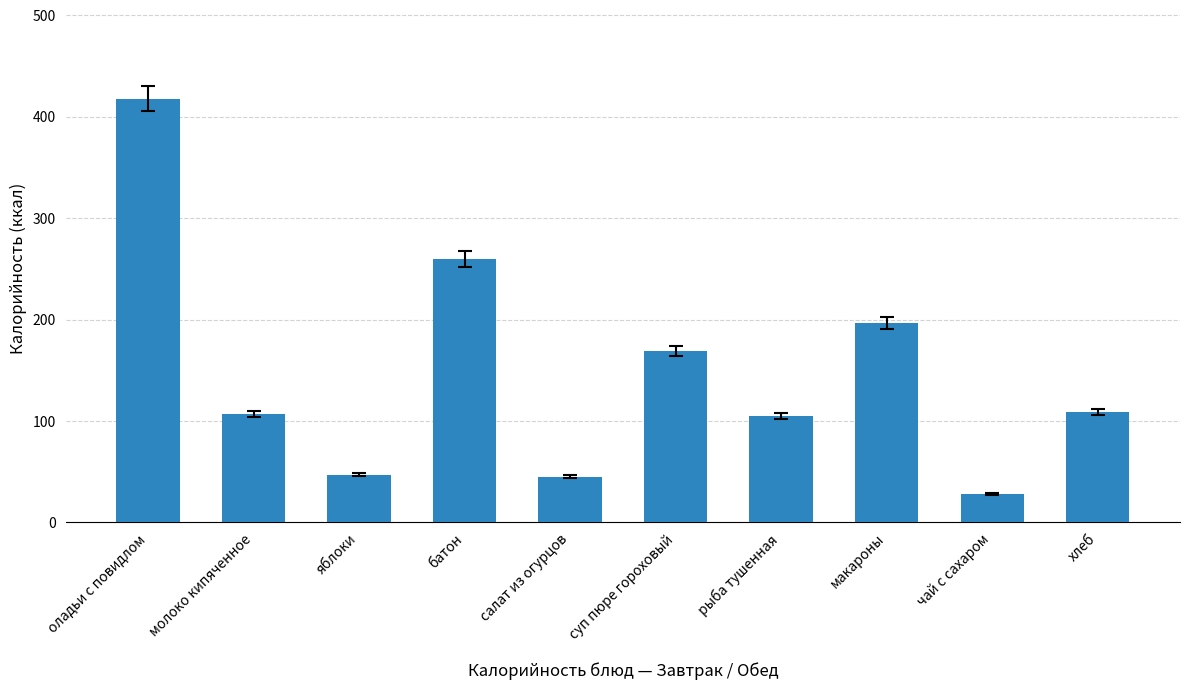

What is the sum of the values at салат из огурцов and рыба тушенная?

150